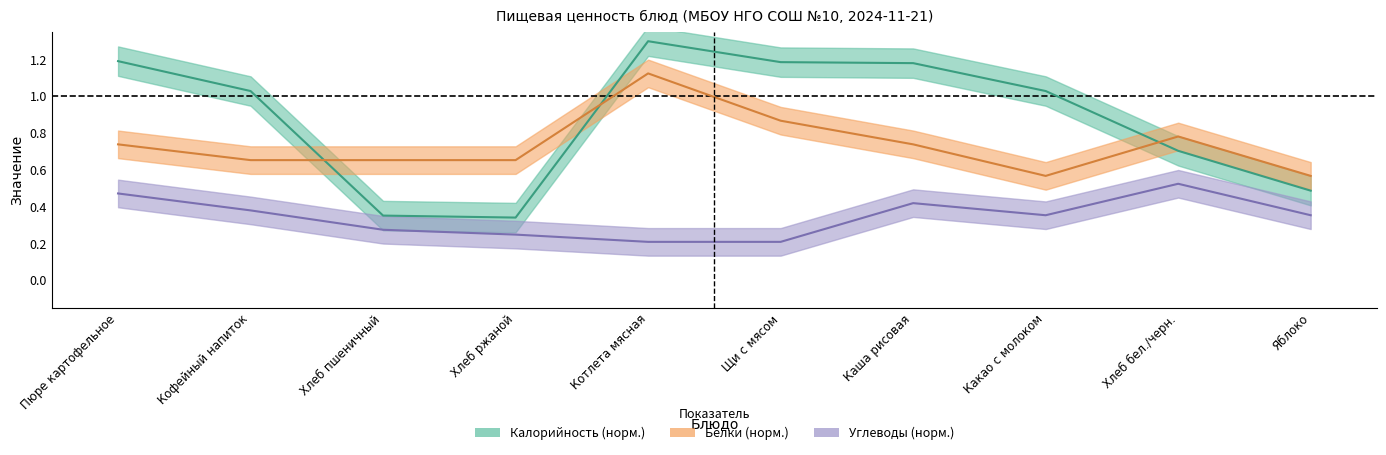

True or false: Белки and Калорийность intersect in this chart.

True